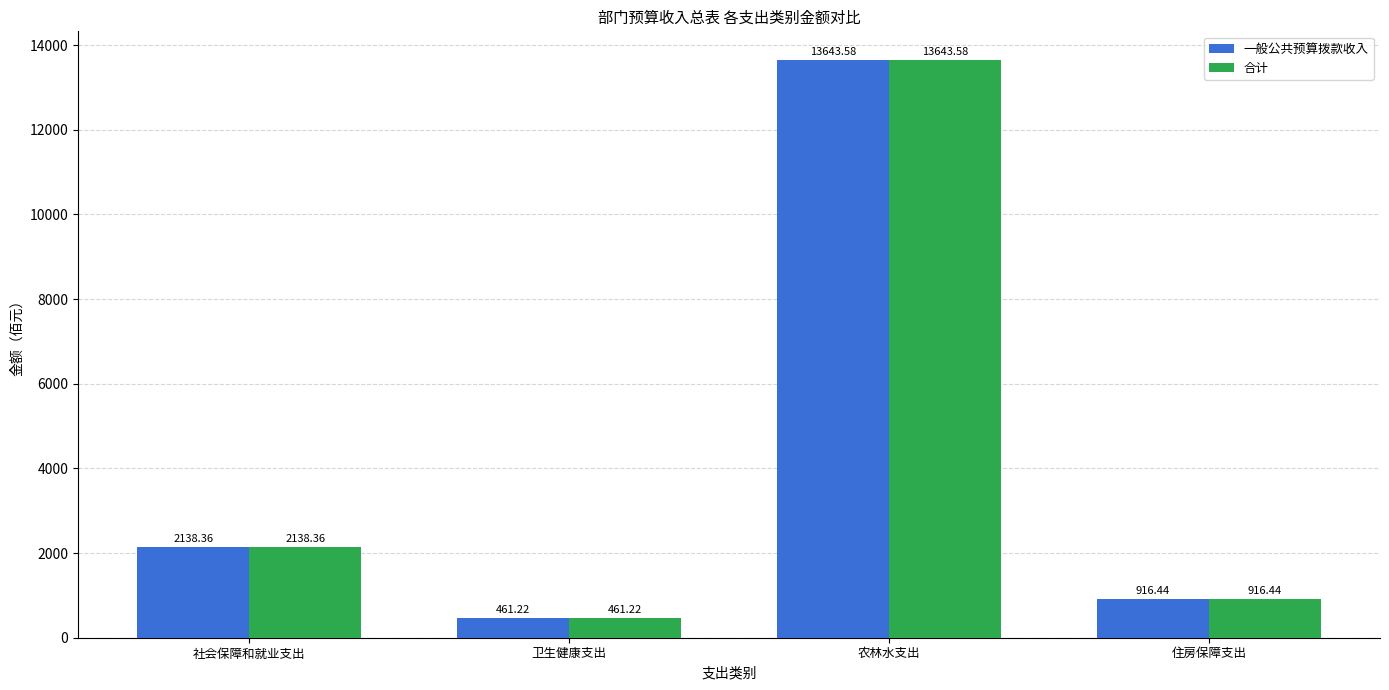

What is the label of the 2nd bar from the right?

农林水支出